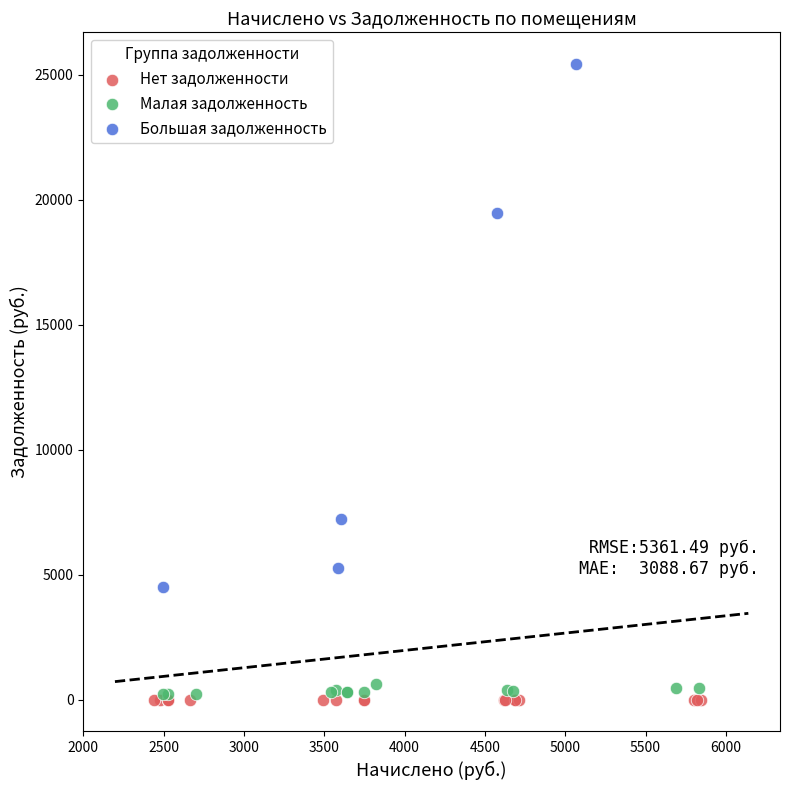

What are all the series names shown in the legend?

Нет задолженности, Малая задолженность, Большая задолженность